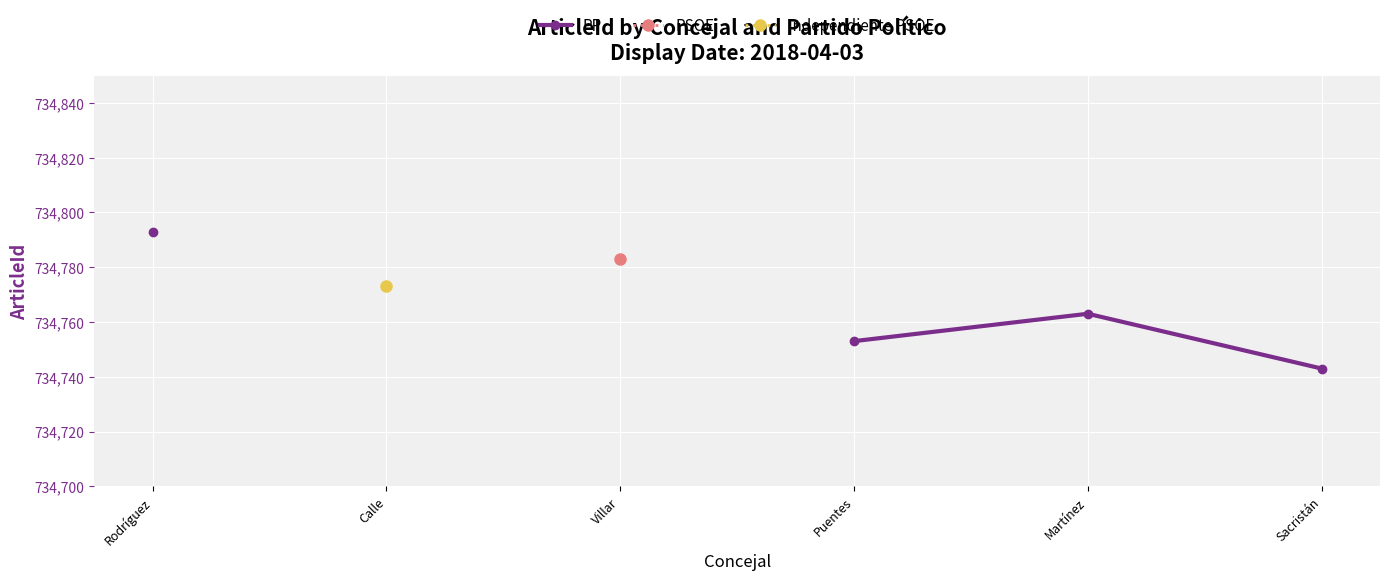

What is the label of the 5th point from the right?

Calle